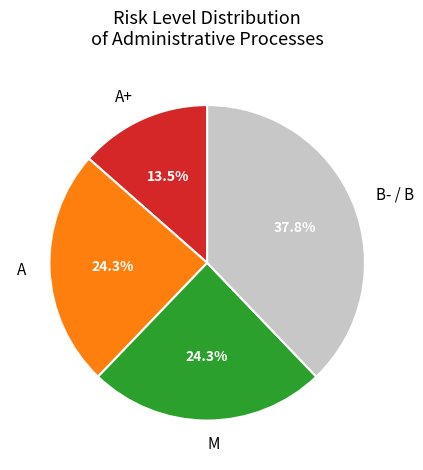

Which slice is the smallest?

A+